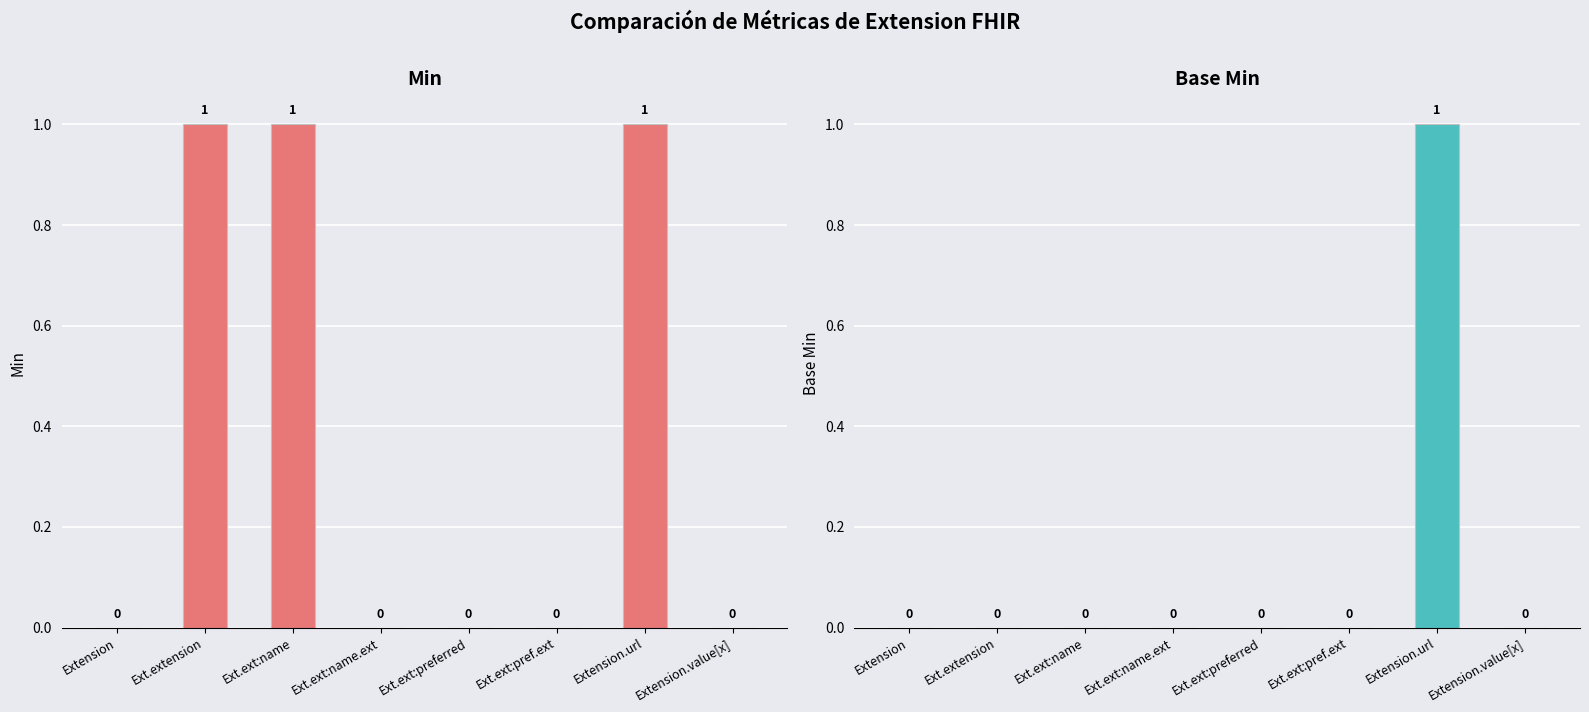

How many data points does each series have?

8